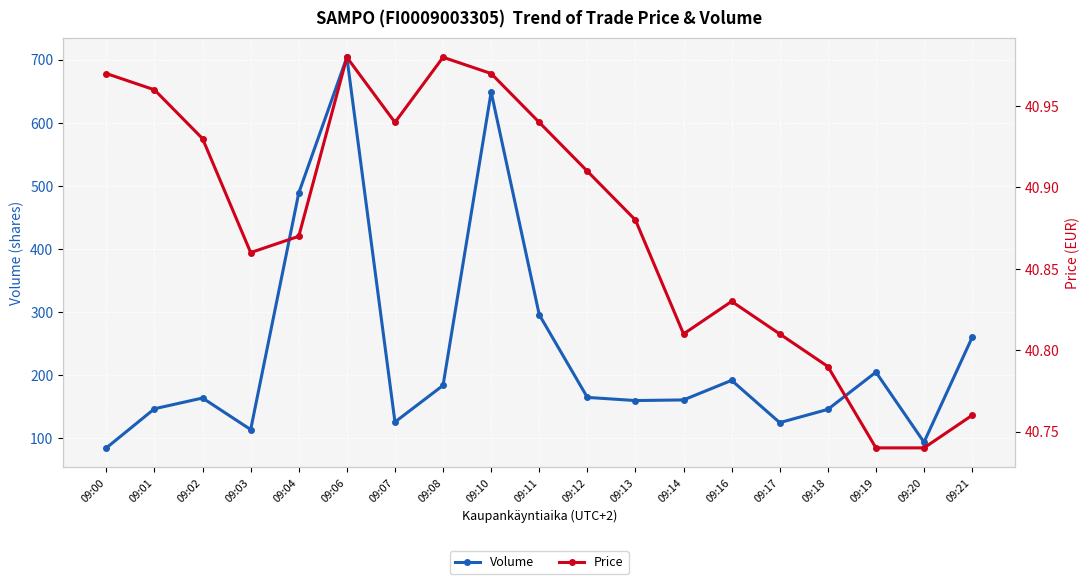

At which label is Volume closest to 394?

09:04